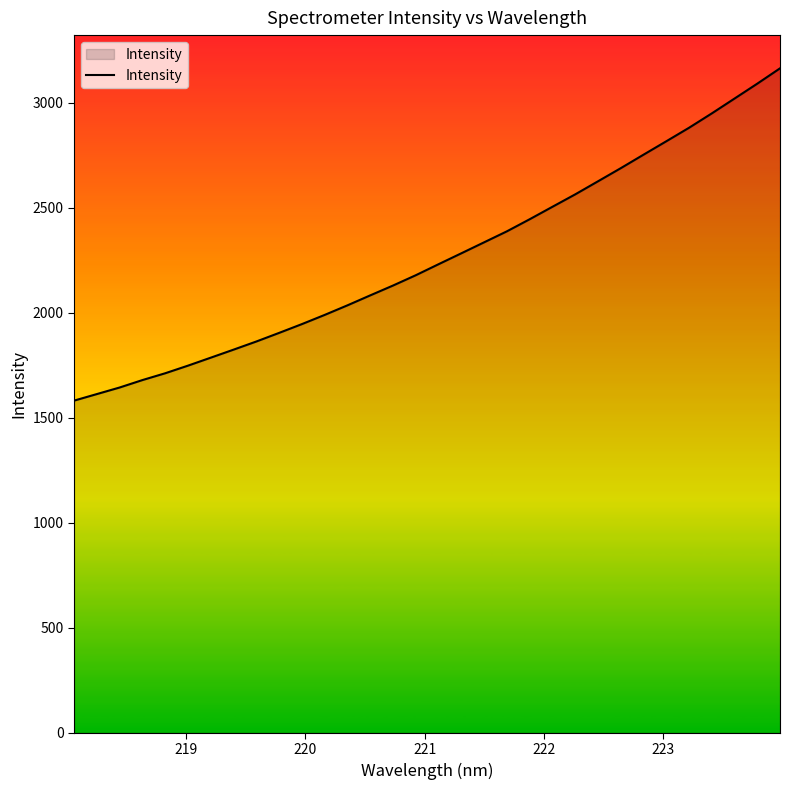

What is the difference between the maximum and minimum values?

1582.4